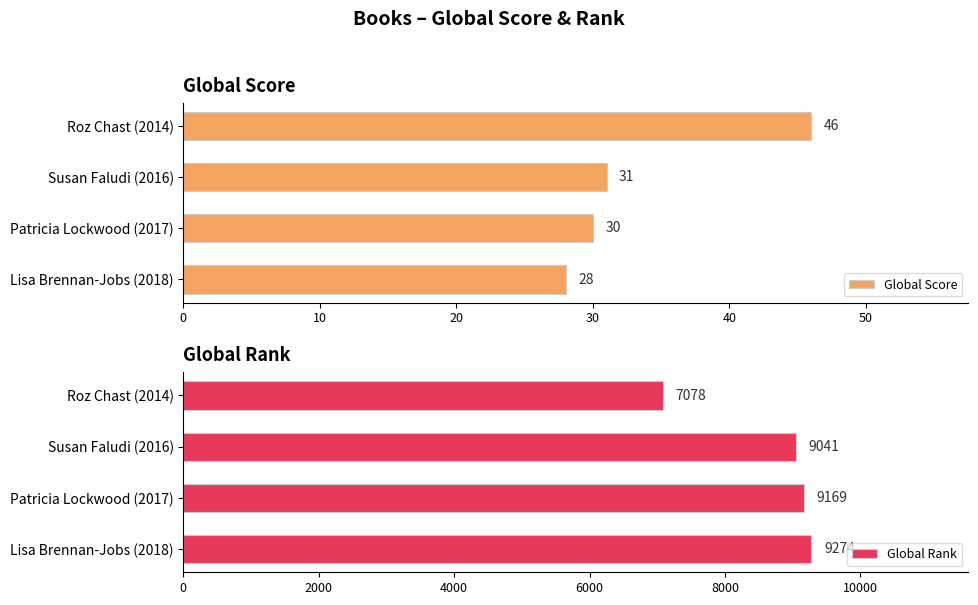

The Global Score series shows 28 at Lisa Brennan-Jobs (2018). True or false?

True